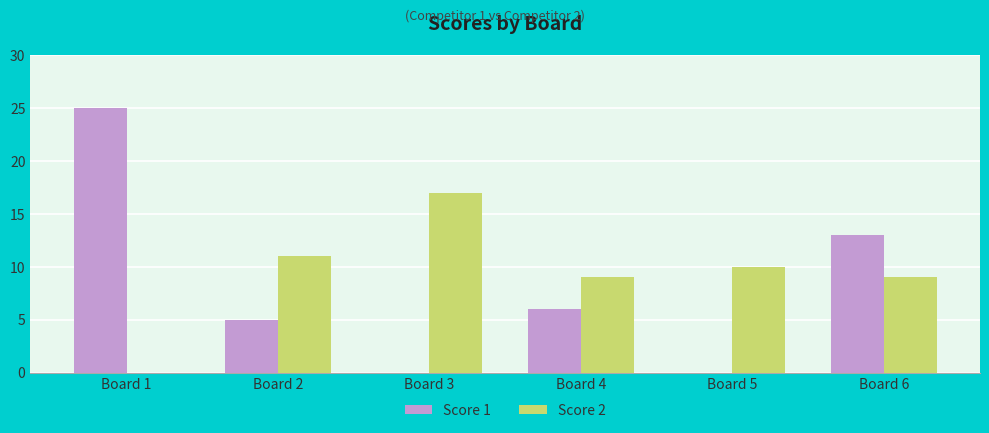

What is the average value of the Score 1 series?

8